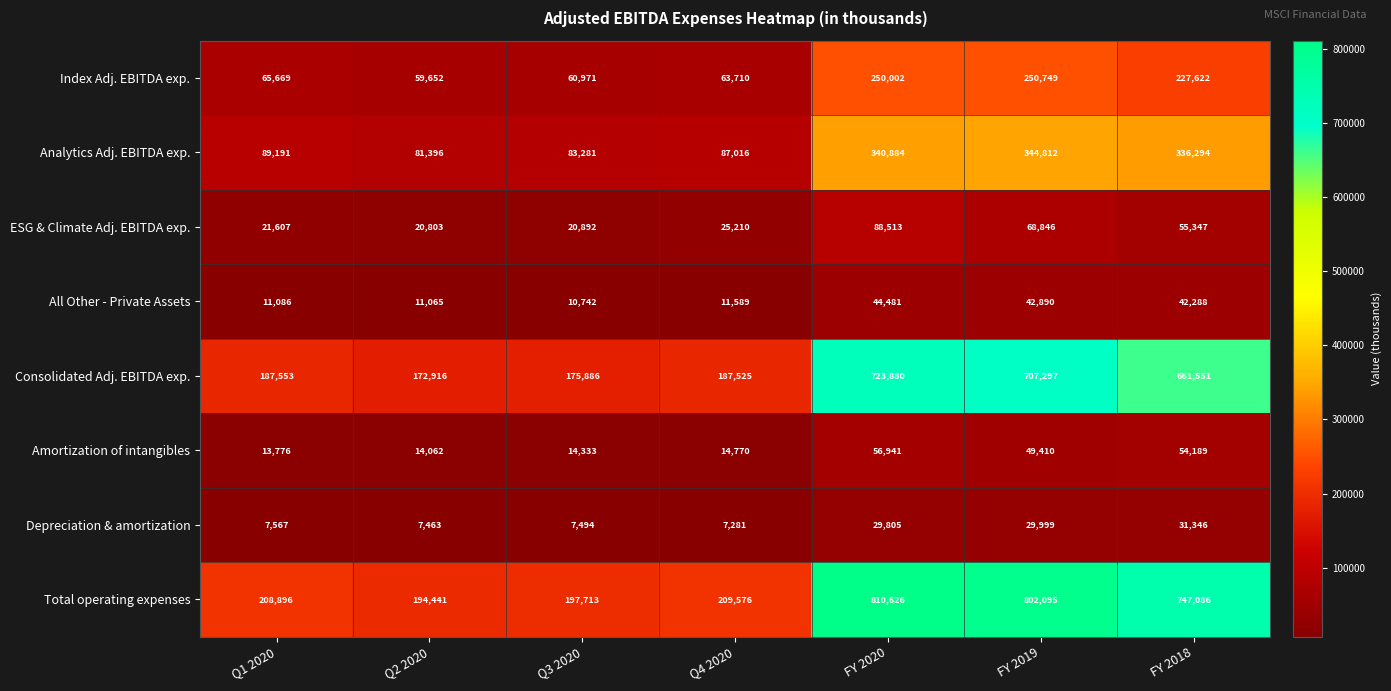

What is the difference between the Consolidated Adj. EBITDA exp. values at FY 2020 and FY 2019?

16583